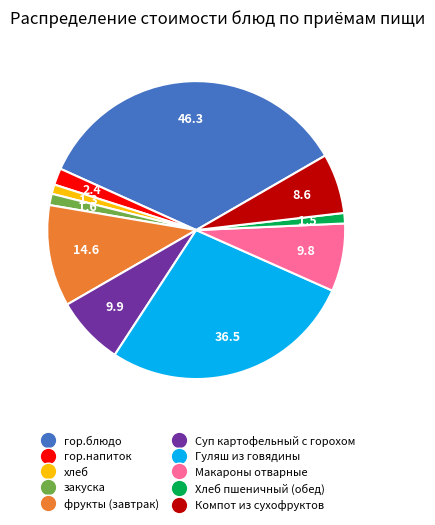

Do гор.блюдо and Гуляш из говядины together represent more than half of the pie?

Yes